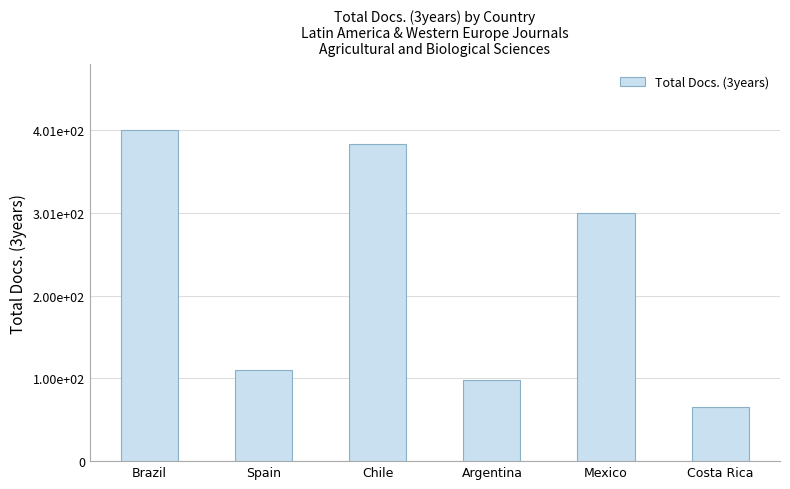

What is the greatest value displayed?

401